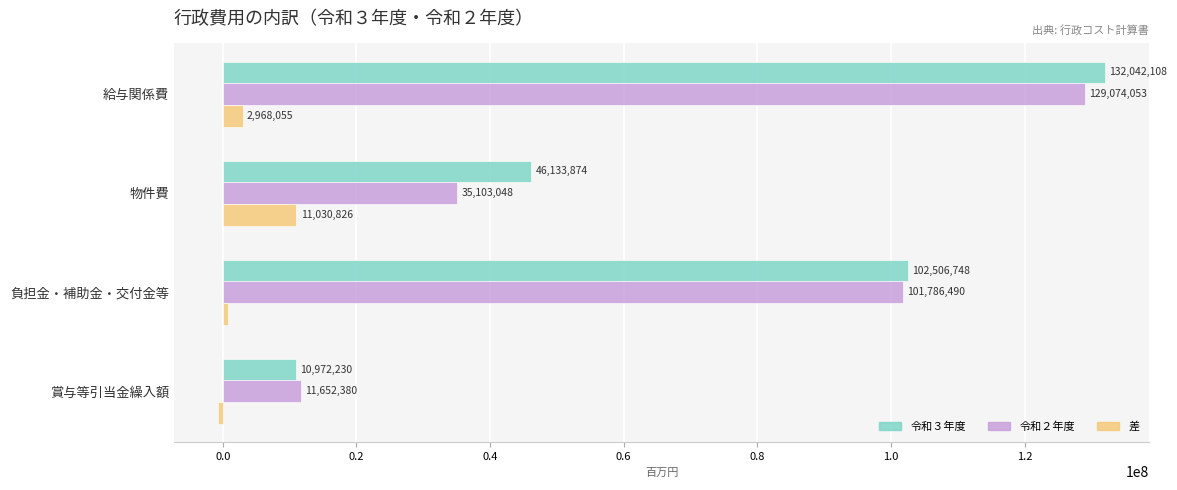

Which category has the highest value across all series?

給与関係費